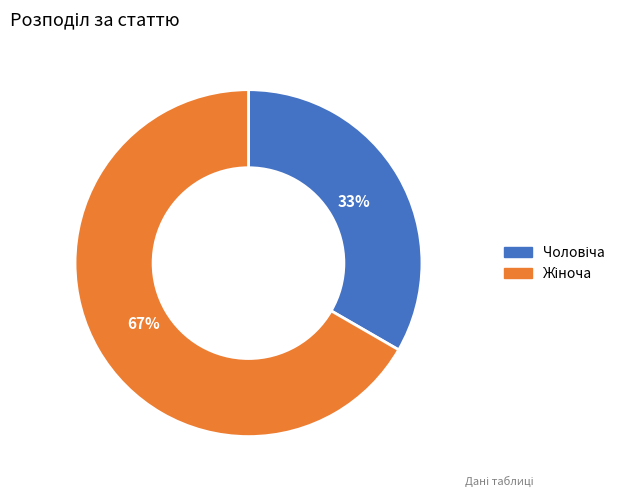

Does any single category account for the majority?

Yes